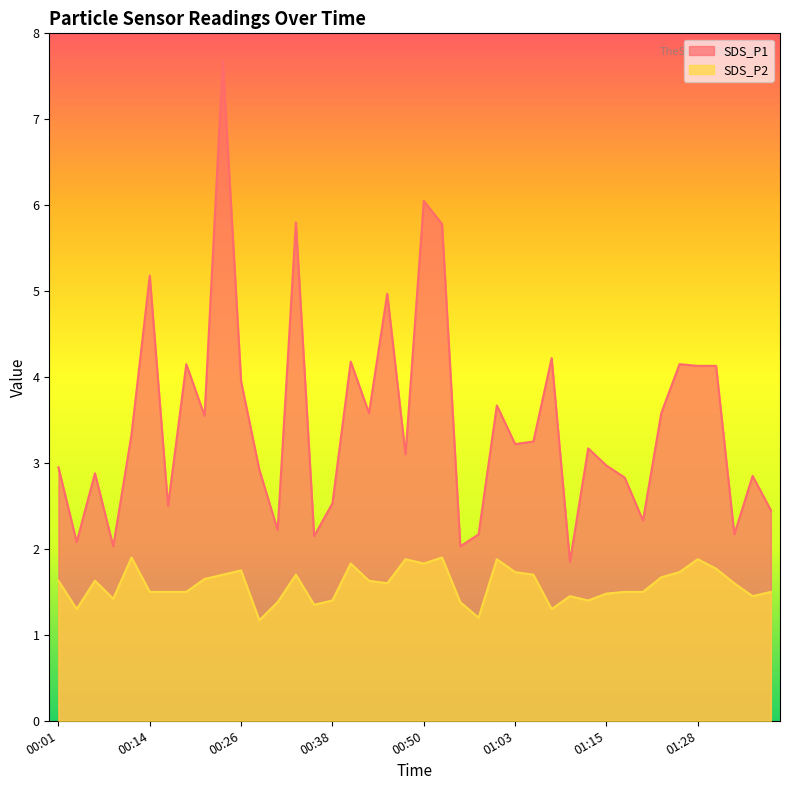

At which category does the chart reach its peak across all series?

00:23